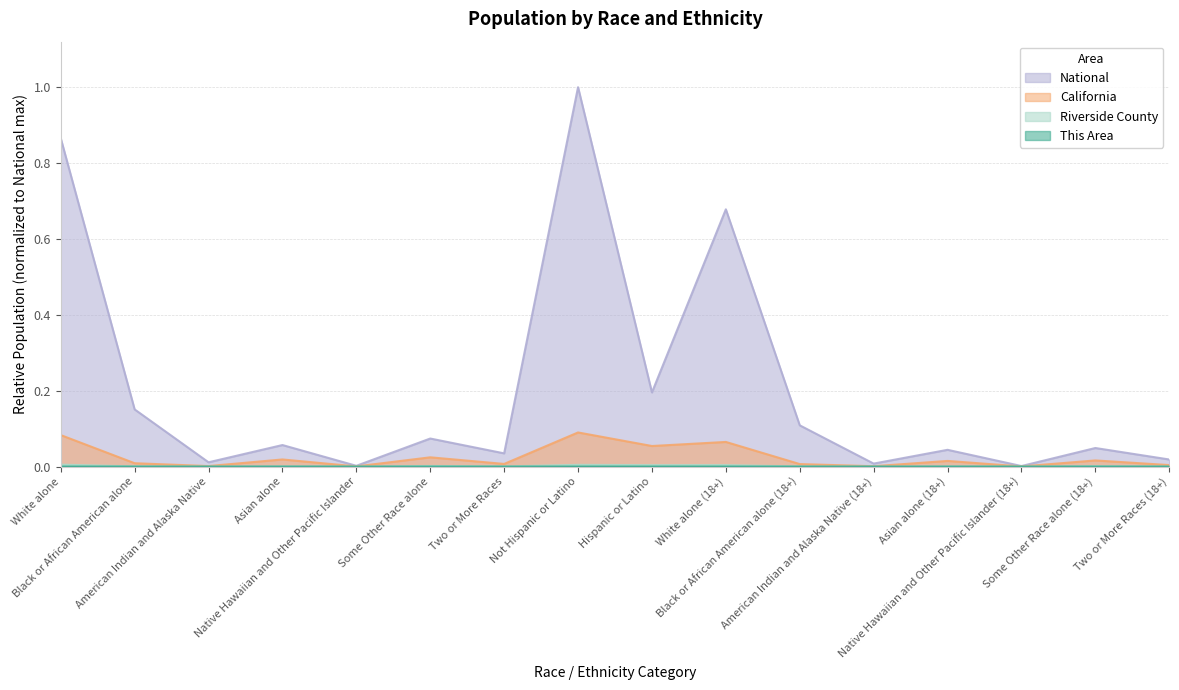

What is the sum of the California values at White alone (18+) and Two or More Races (18+)?

0.1